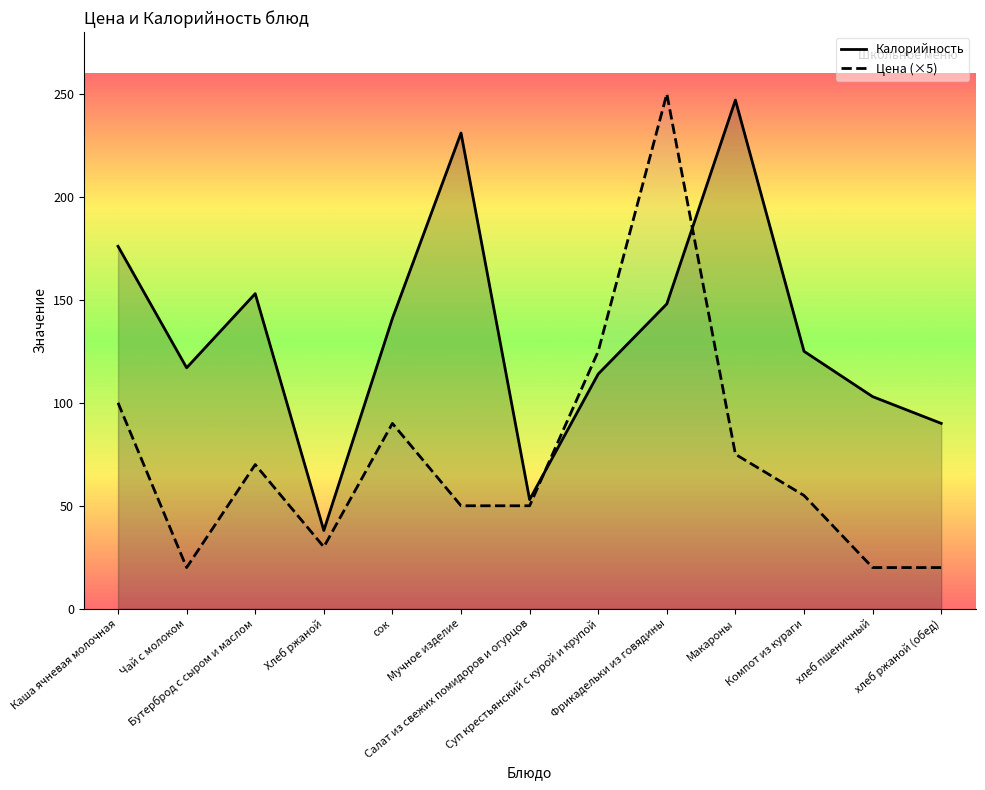

What is the maximum value for Цена (×5)?

250